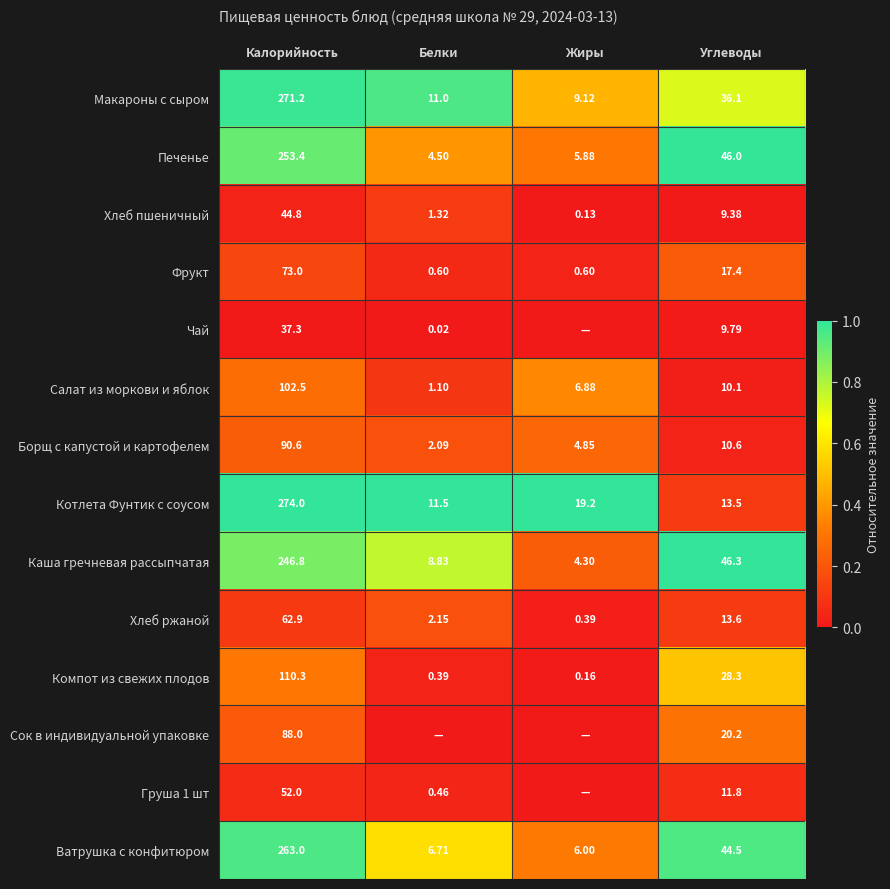

Where is Макароны с сыром nearest to the value 140?

Углеводы